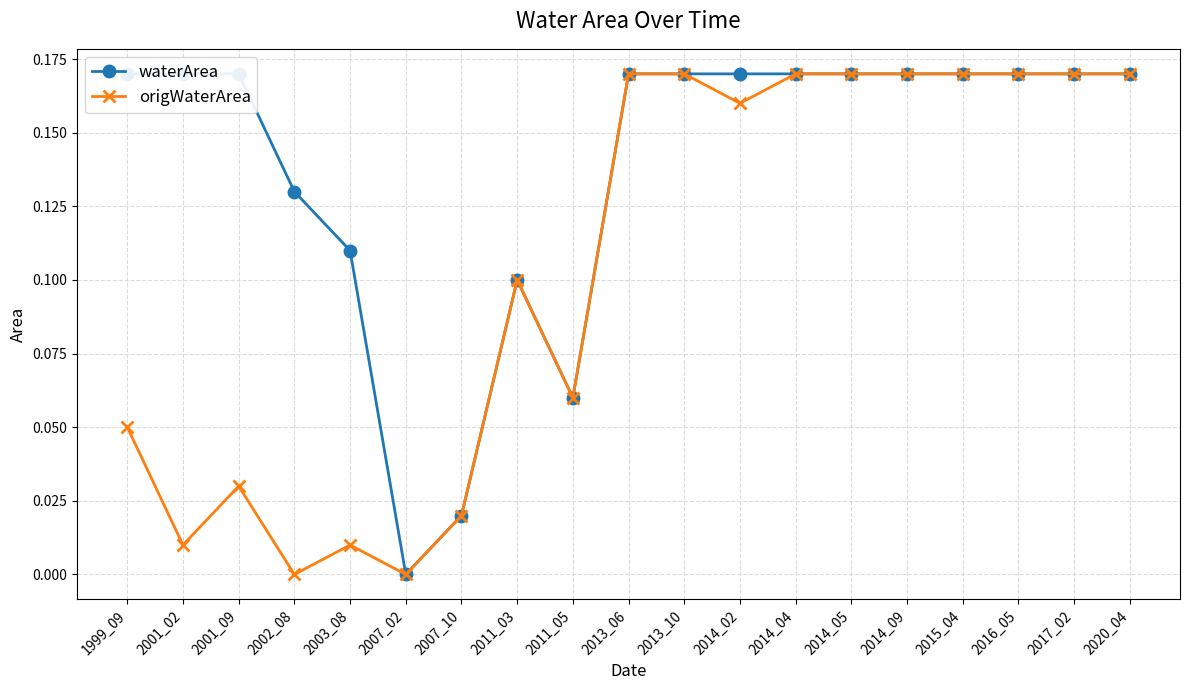

True or false: waterArea and origWaterArea intersect in this chart.

False